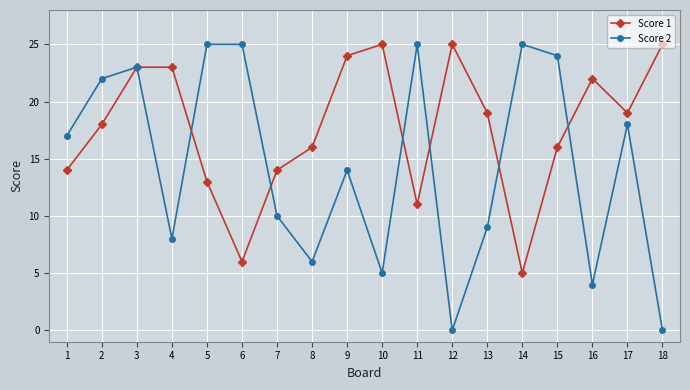

Reading left to right, extract all data points from this chart.

Score 1: 14	18	23	23	13	6	14	16	24	25	11	25	19	5	16	22	19	25
Score 2: 17	22	23	8	25	25	10	6	14	5	25	0	9	25	24	4	18	0